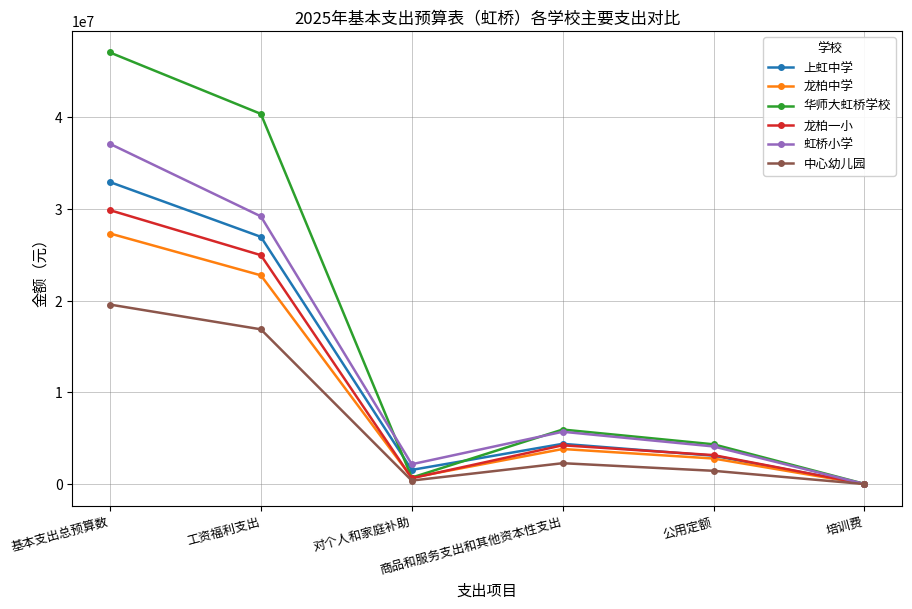

What is the total value across all series at 工资福利支出?

161119456.0